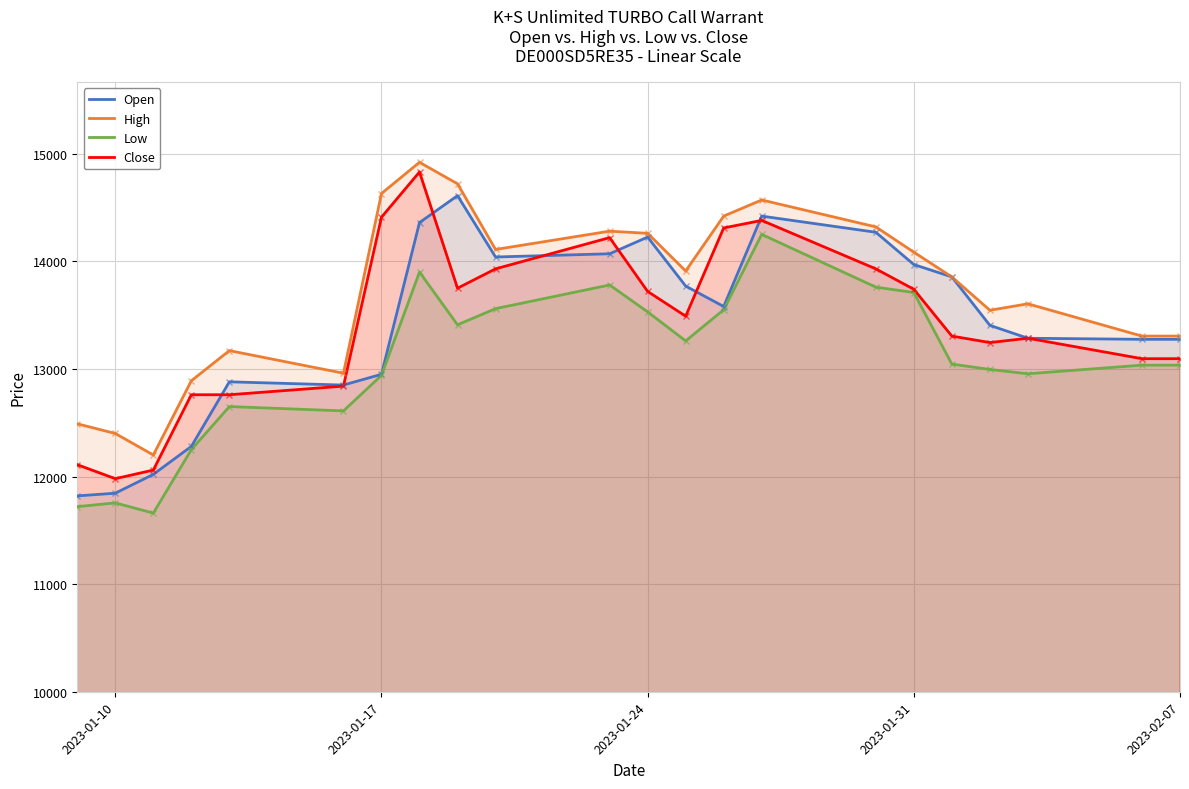

True or false: High and Open intersect in this chart.

False